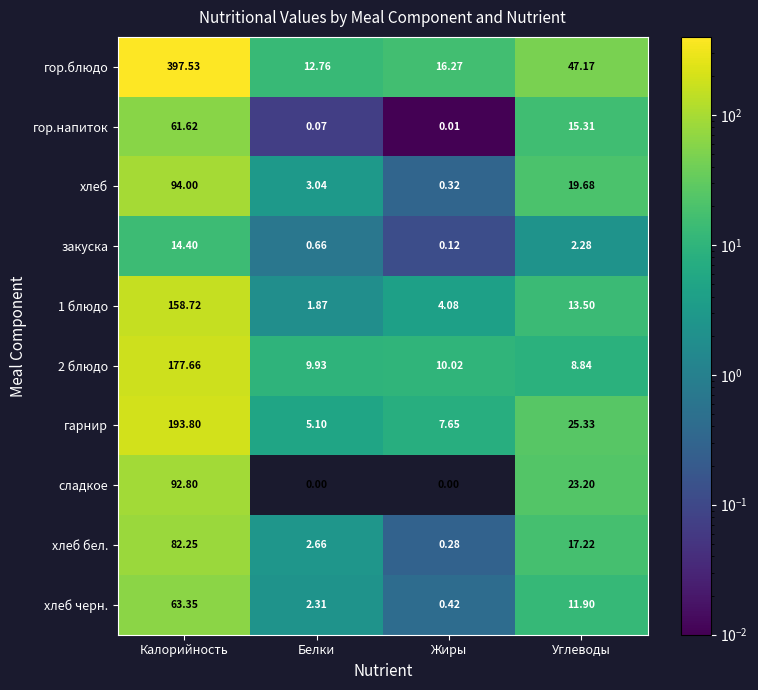

Where does the сладкое series first go above 23?

Калорийность